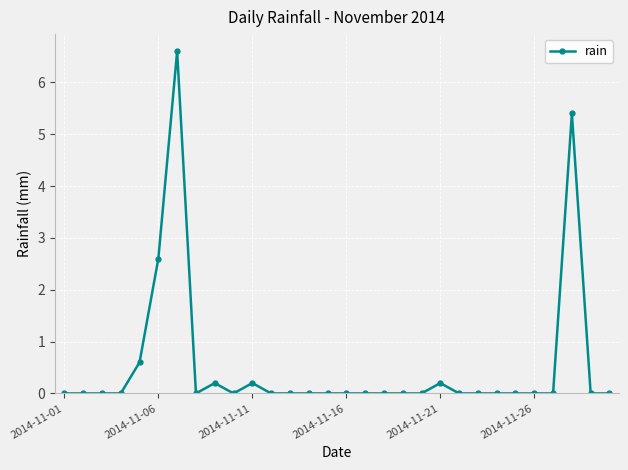

True or false: there are more than 1 points higher than both neighbors.

True